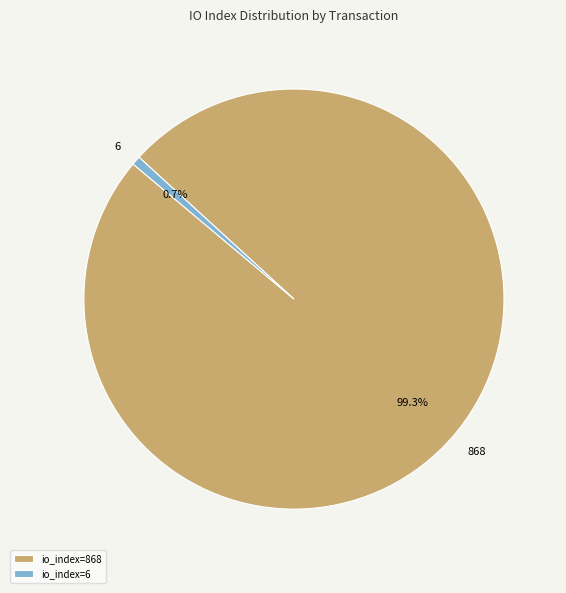

To the nearest percent, what is the difference between the largest and smallest slice percentages?

99%